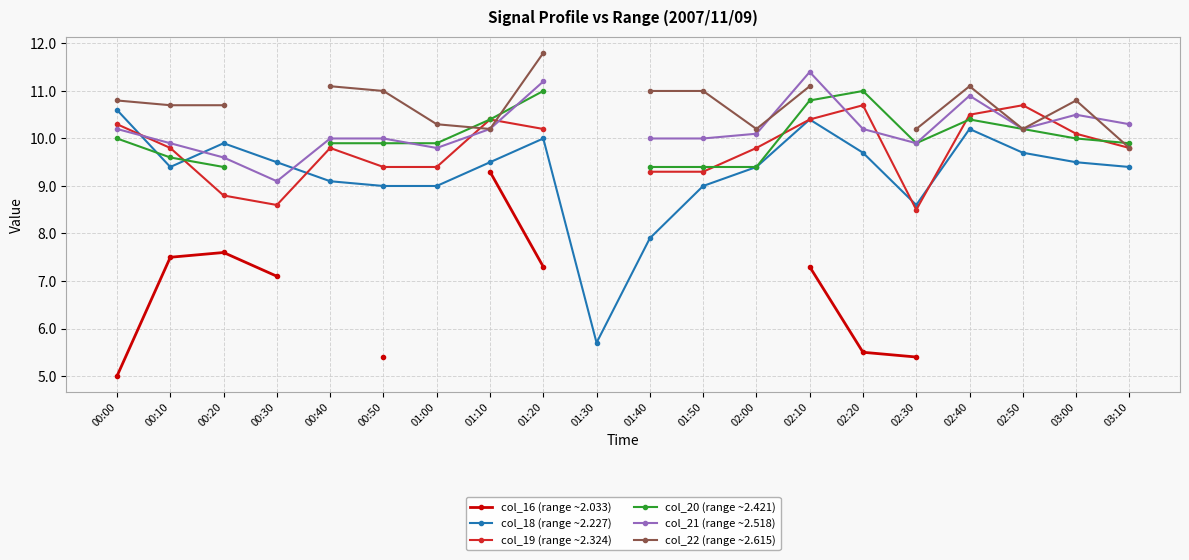

How many positive values does the col_21 (range ~2.518) series have?

19